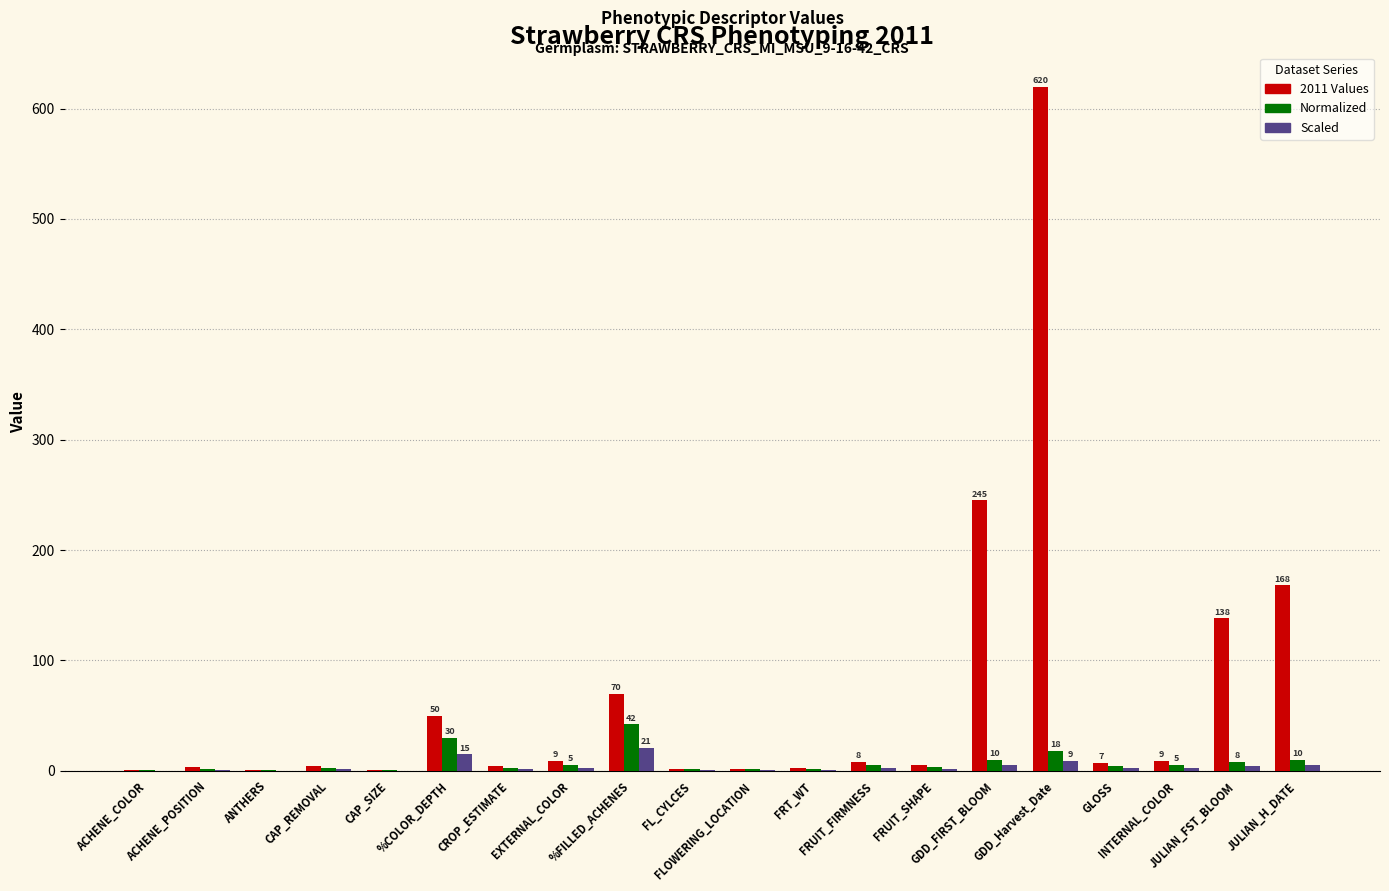

What is the maximum value shown in the chart?

619.6